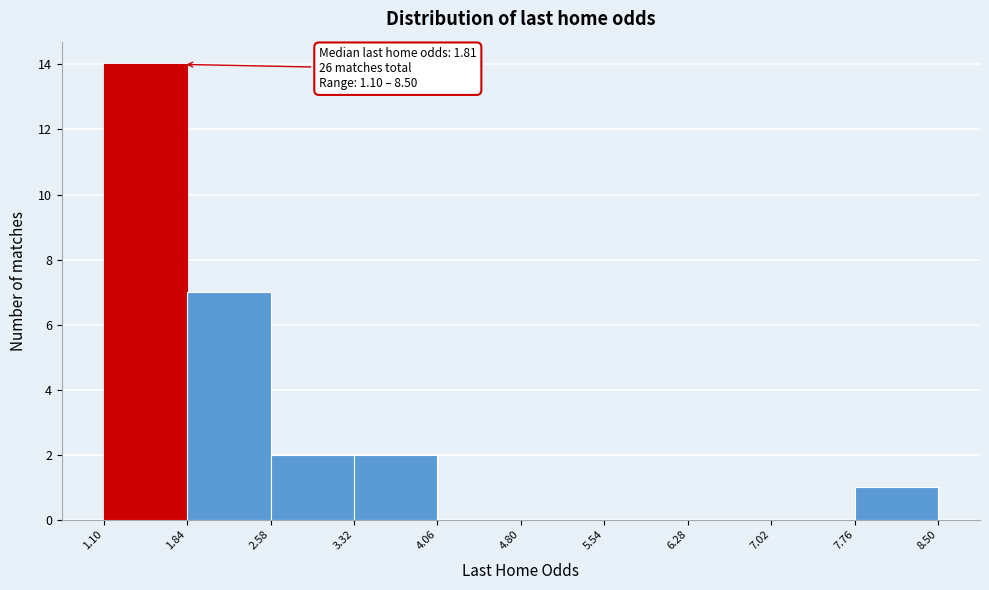

Over which range of the x-axis is the bar tallest?

1.10 to 1.84